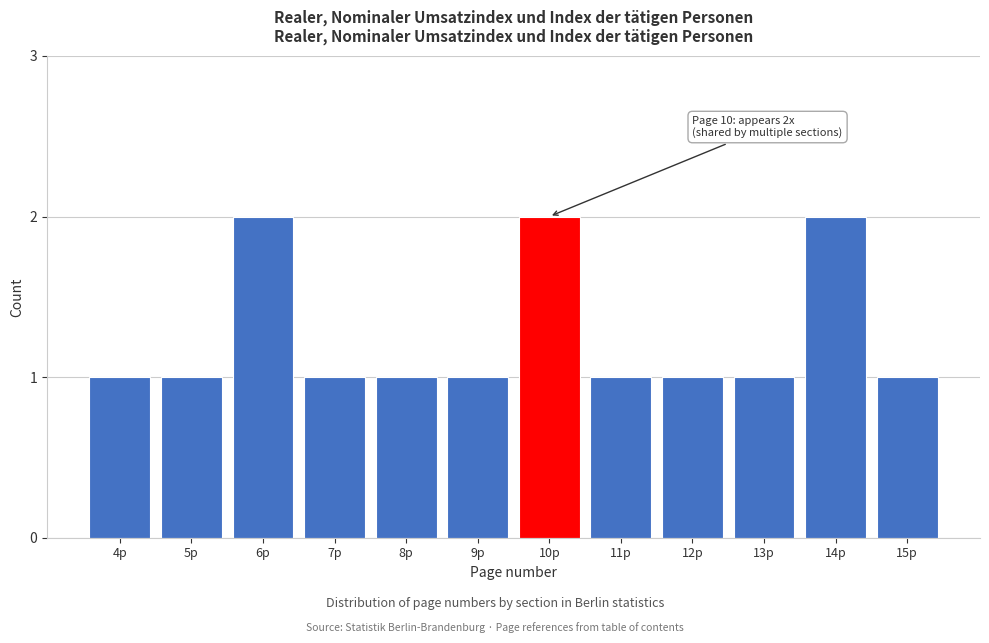

Reading right to left, what are all the values shown in this chart?

15p=1	14p=2	13p=1	12p=1	11p=1	10p=2	9p=1	8p=1	7p=1	6p=2	5p=1	4p=1